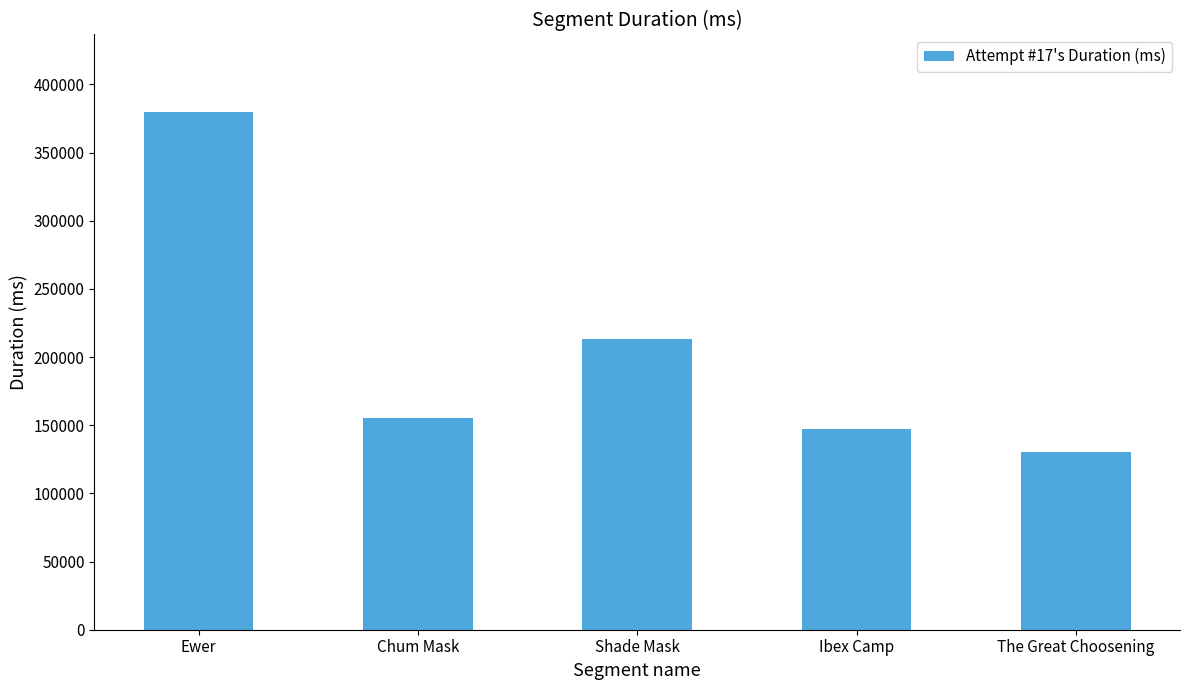

What is the label of the 4th bar from the right?

Chum Mask